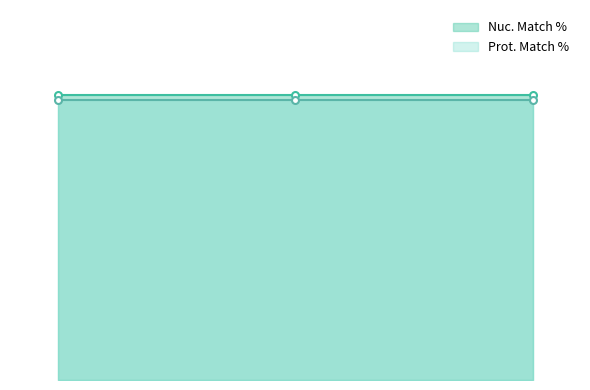

Reading left to right, extract all data points from this chart.

Nuc. Match %: ccsbBroadEn_13215=81.3	ccsbBroad304_13215=81.3	TRCN0000480342=81.3
Prot. Match %: ccsbBroadEn_13215=79.9	ccsbBroad304_13215=79.9	TRCN0000480342=79.9